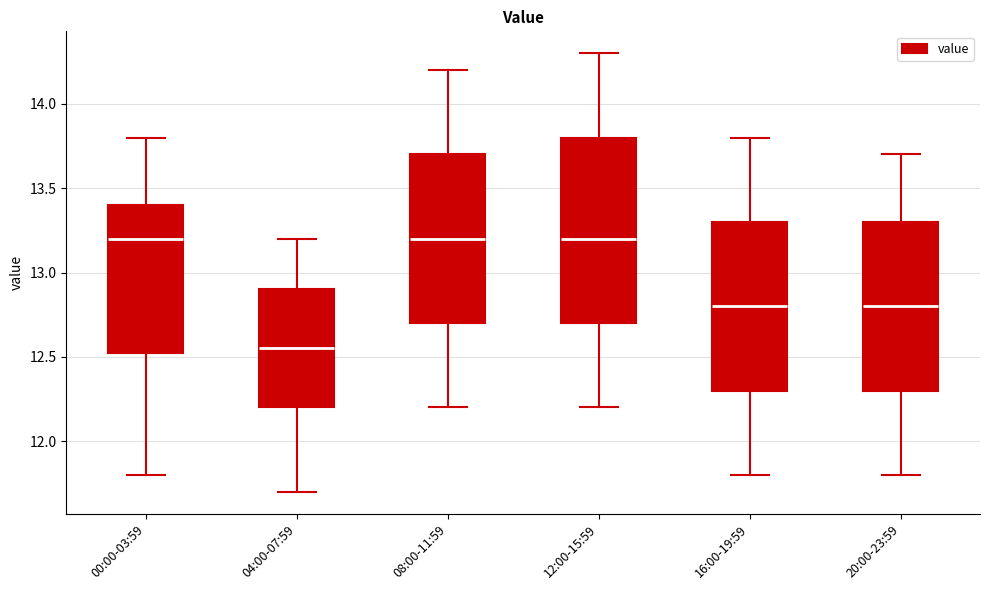

Comparing the boxes themselves (not the whiskers), which one is the tallest?

12:00-15:59